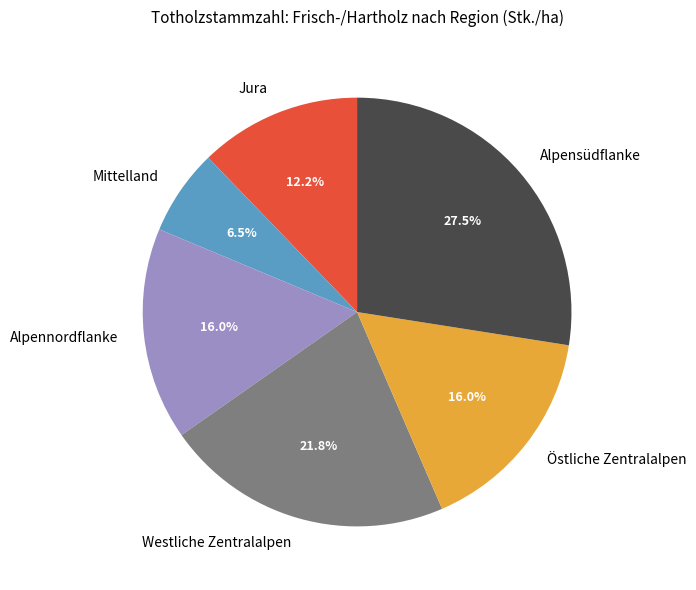

What is the ratio of the value at Östliche Zentralalpen to the value at Alpensüdflanke?

0.6